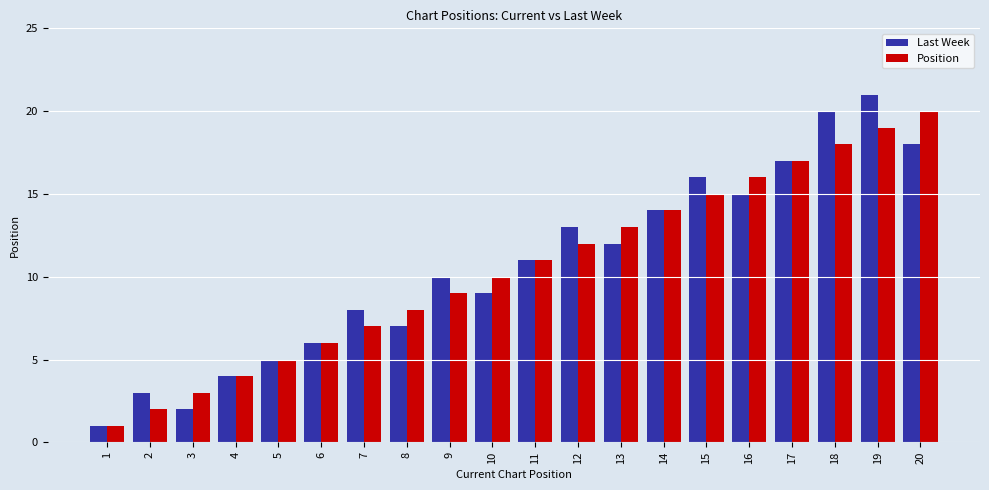

Reading left to right, extract all data points from this chart.

Last Week: 1=1	2=3	3=2	4=4	5=5	6=6	7=8	8=7	9=10	10=9	11=11	12=13	13=12	14=14	15=16	16=15	17=17	18=20	19=21	20=18
Position: 1=1	2=2	3=3	4=4	5=5	6=6	7=7	8=8	9=9	10=10	11=11	12=12	13=13	14=14	15=15	16=16	17=17	18=18	19=19	20=20